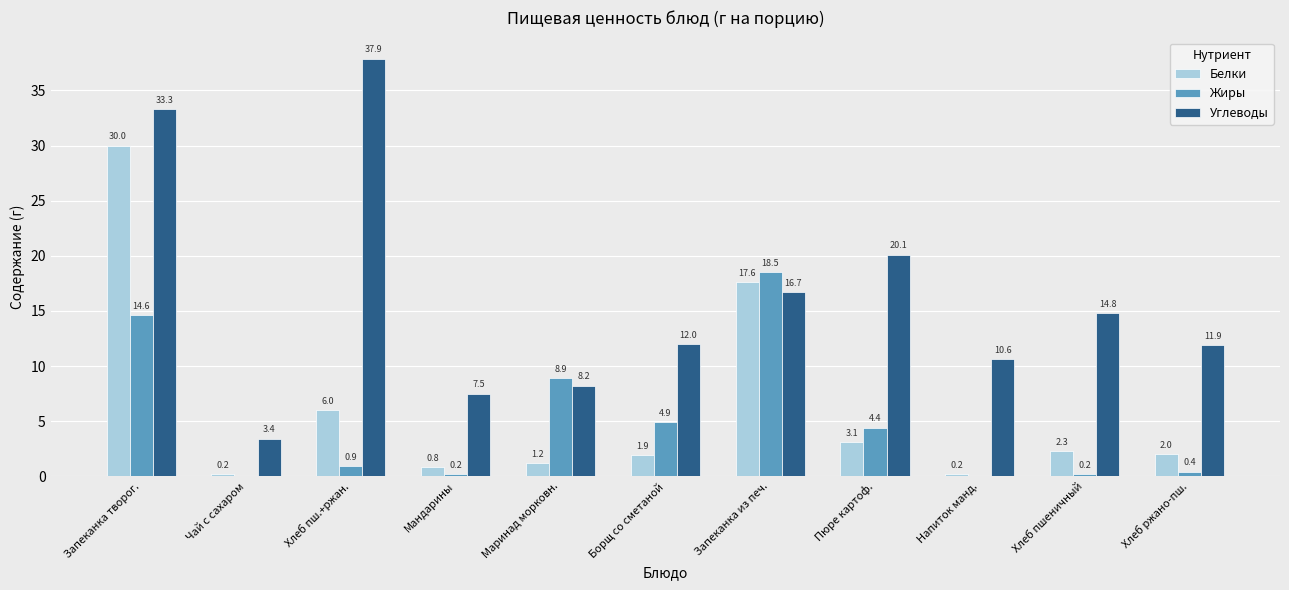

How many groups of bars are there?

11